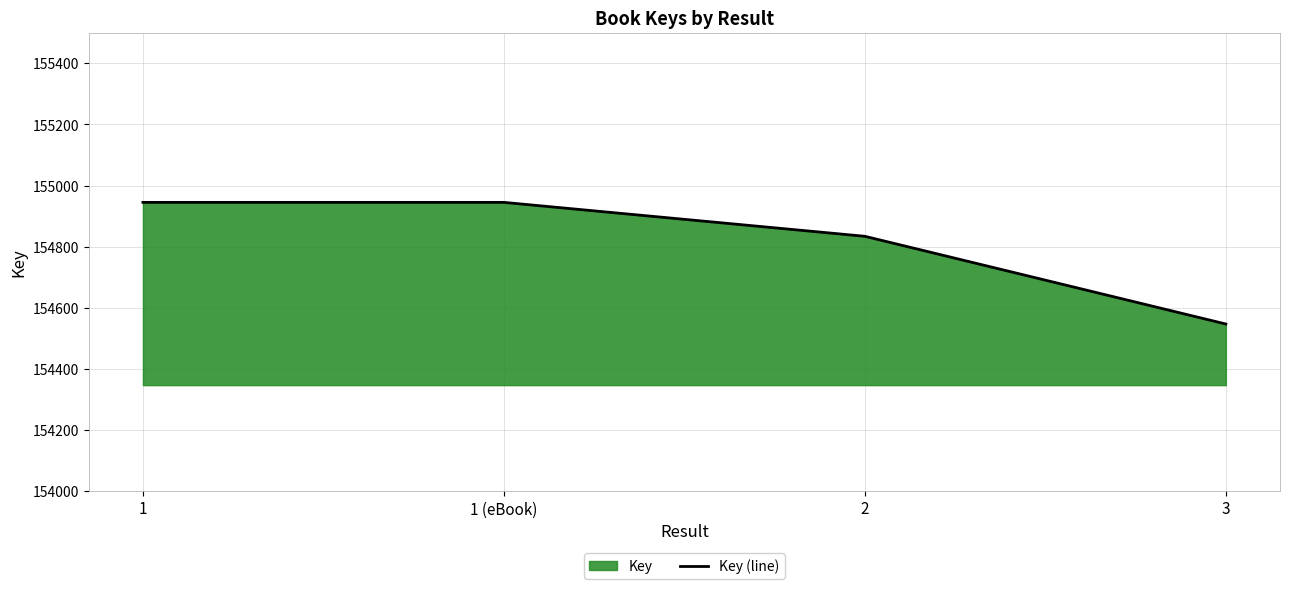

List the labels in order of value, largest first.

1, 1 (eBook), 2, 3